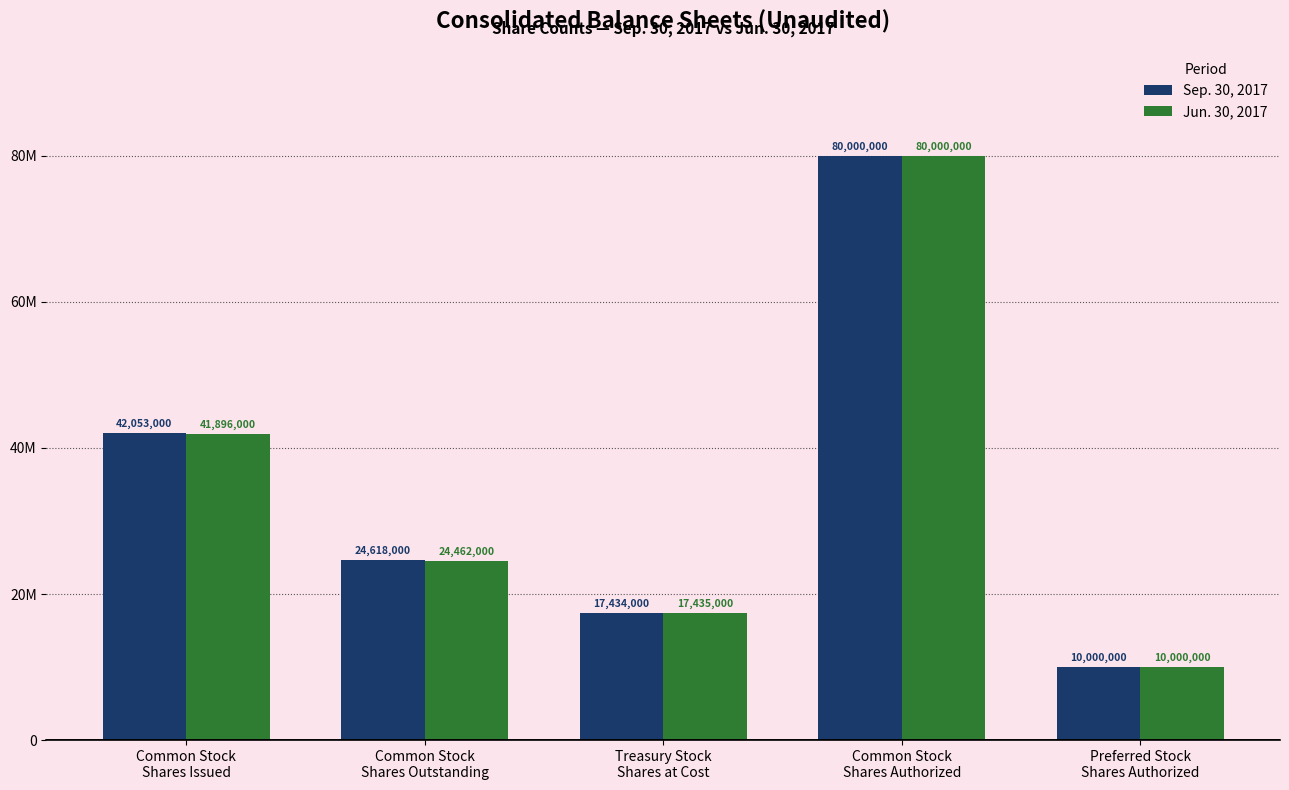

List the series in order of their overall mean, highest first.

Sep. 30, 2017, Jun. 30, 2017